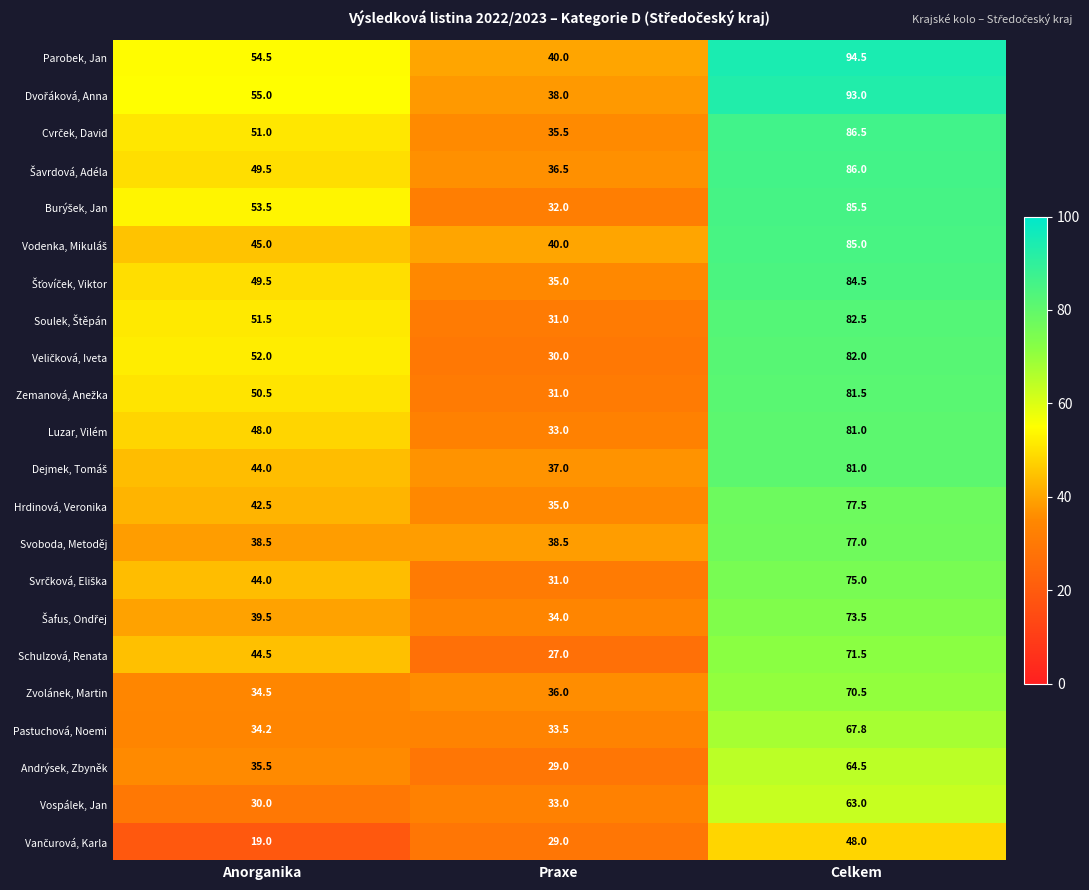

What is the difference between the highest and lowest values at Praxe?

13.0